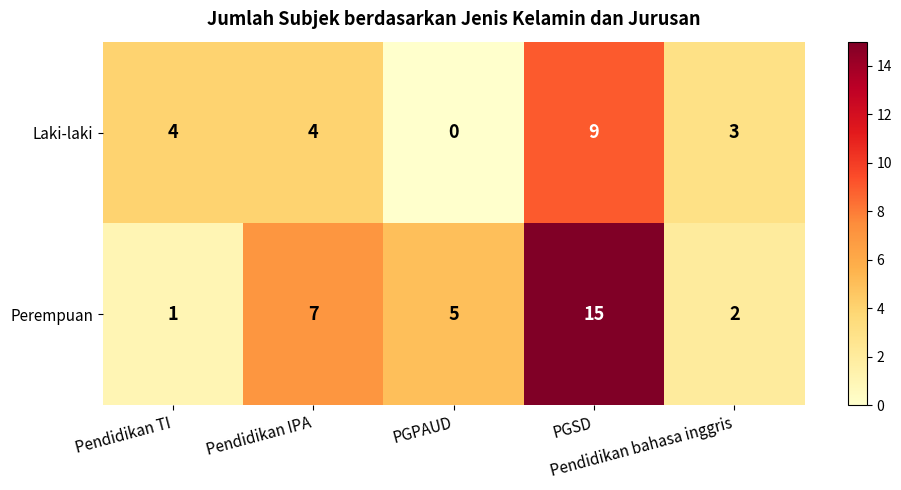

What is the maximum value shown in the chart?

15